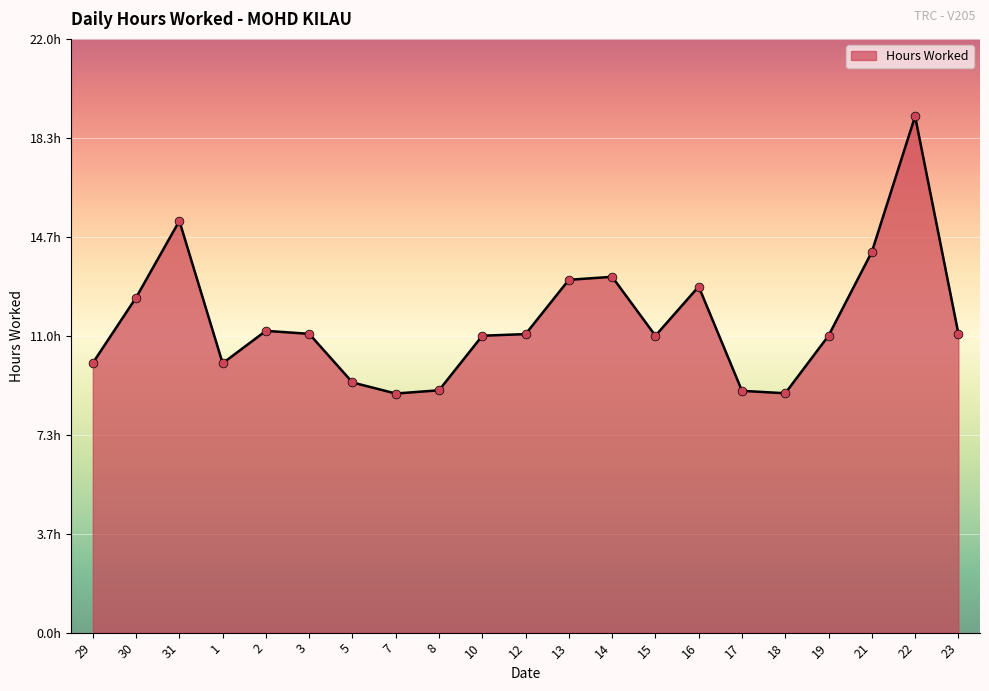

Between 16 and 15, which is larger?

16